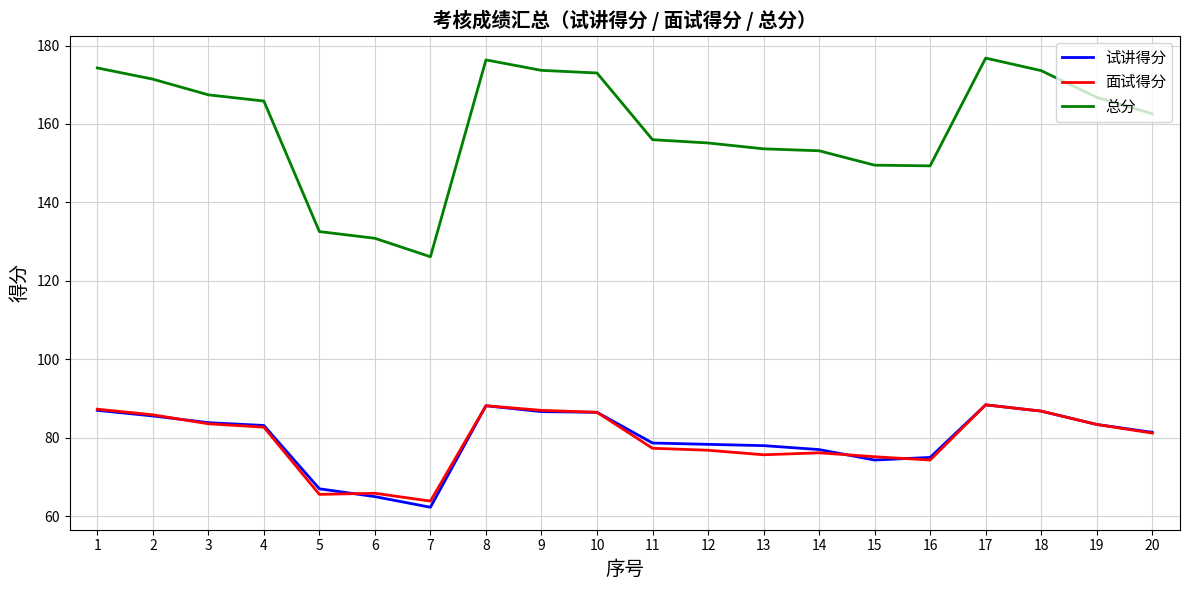

What is the maximum value for 面试得分?

88.4